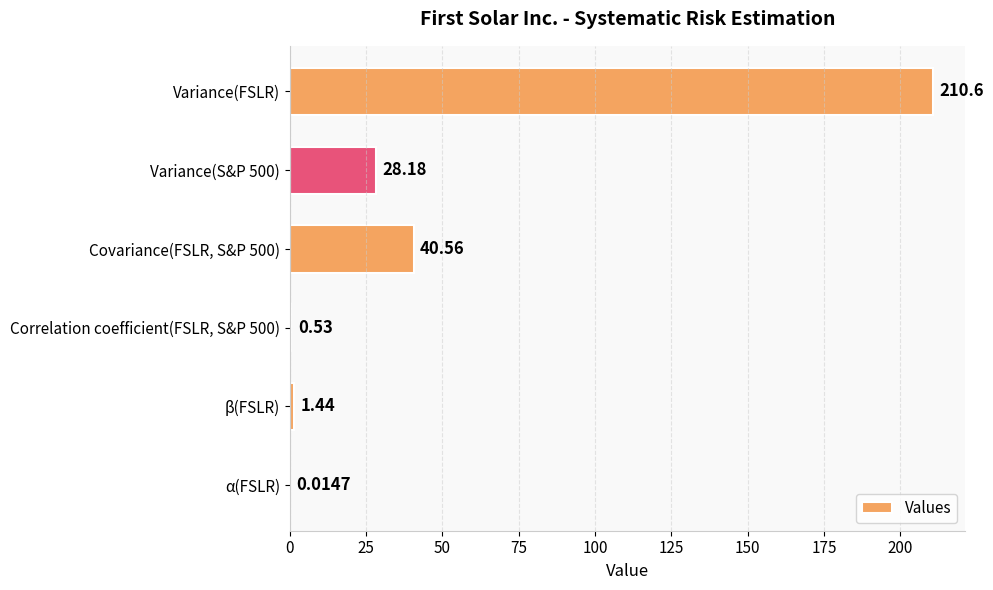

Are the bars horizontal?

Yes